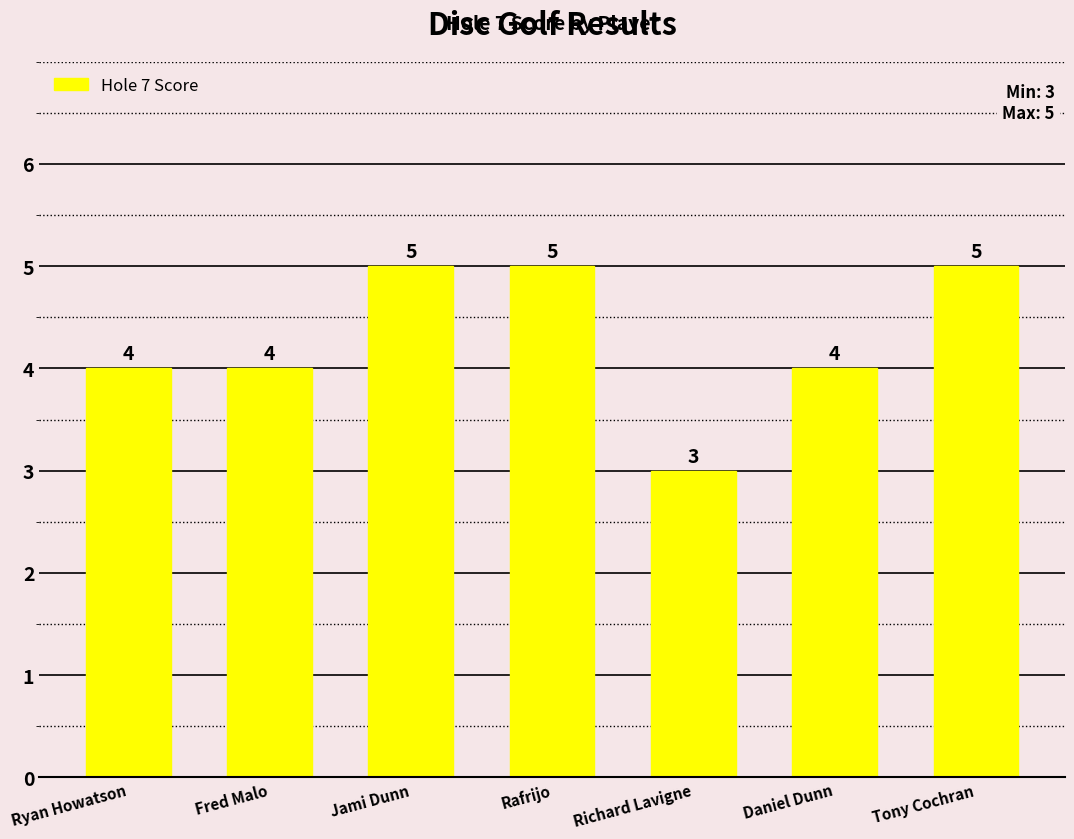

The value at Richard Lavigne is 4. True or false?

False